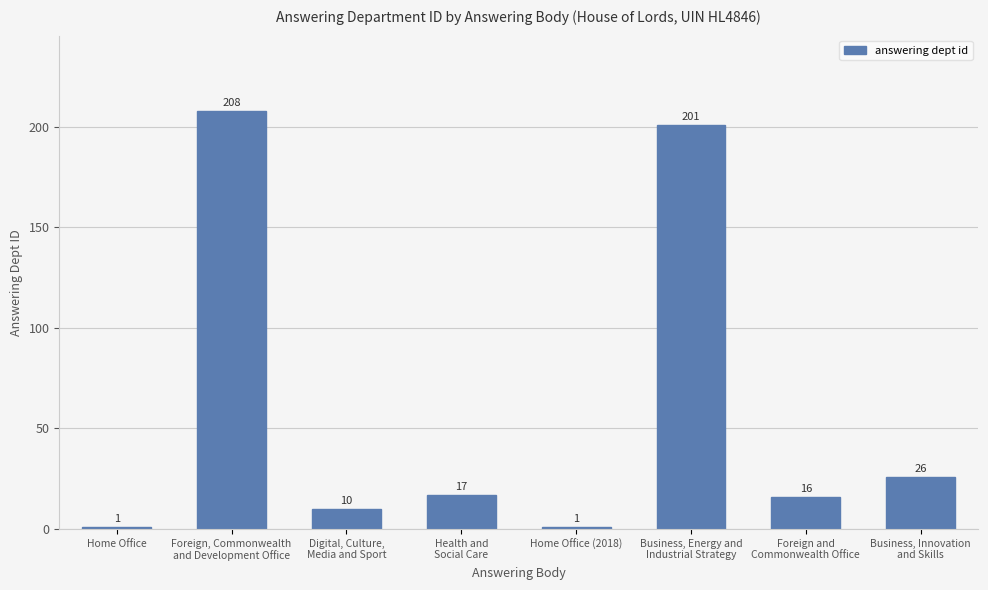

What is the maximum value shown in the chart?

208